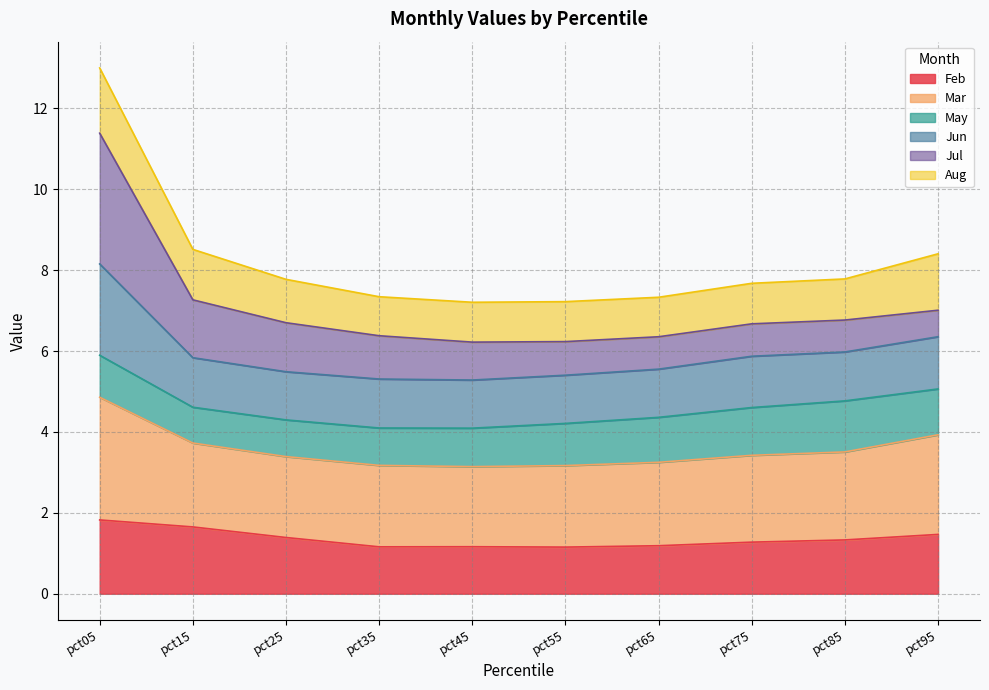

At how many categories does at least one series exceed 10?

1